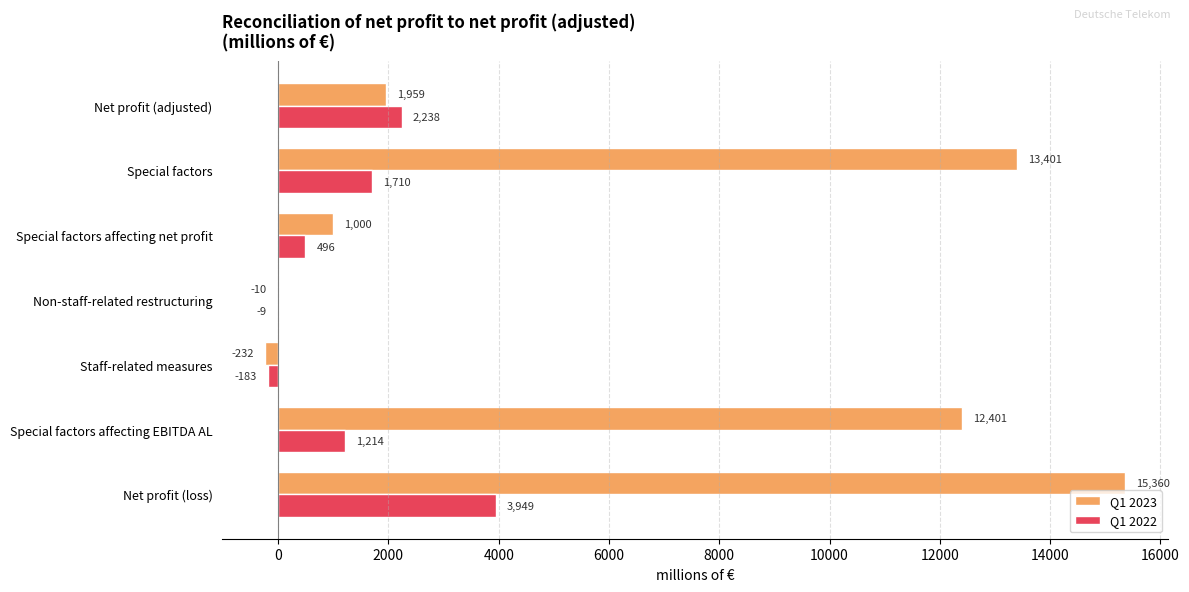

Count the number of categories in the chart.

7